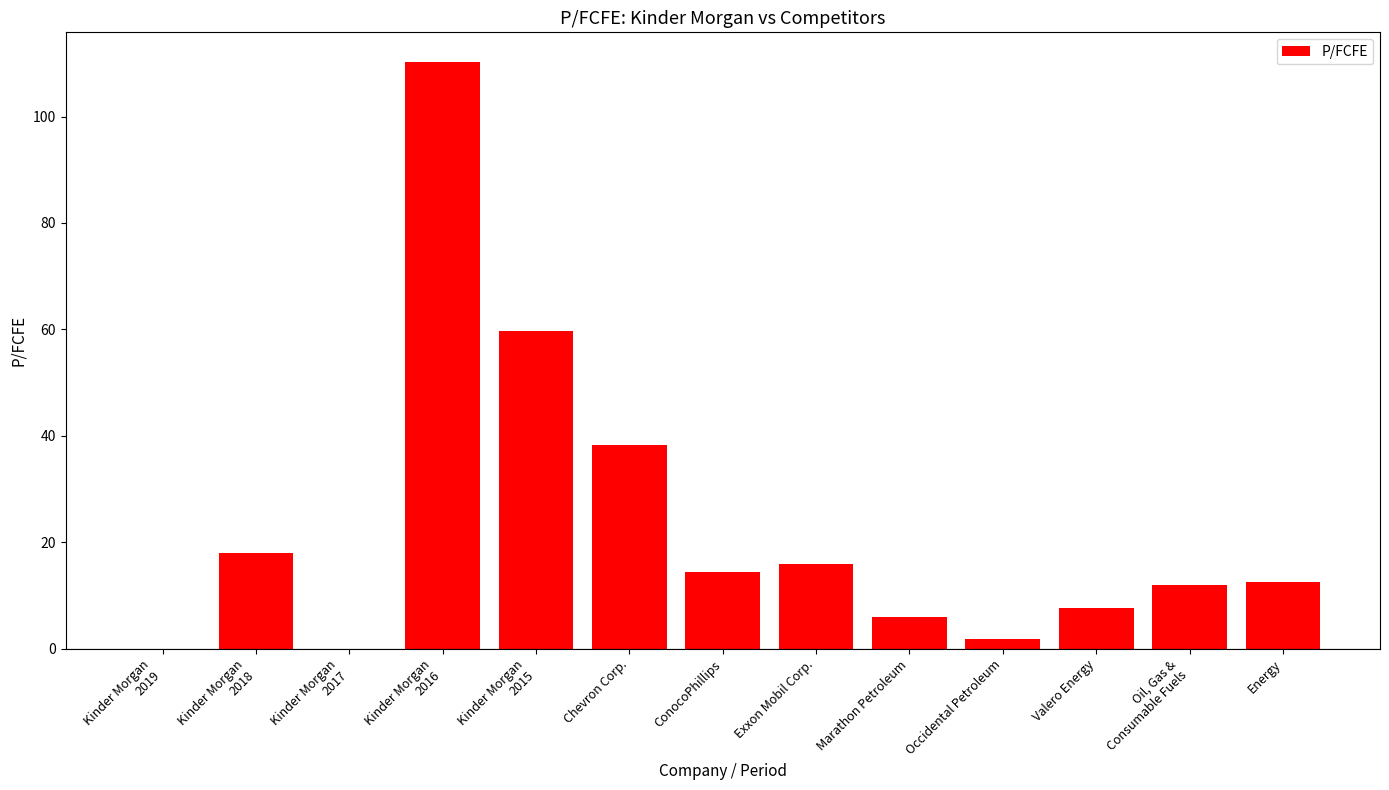

Is it true that the value at Chevron Corp. is 38.3?

True